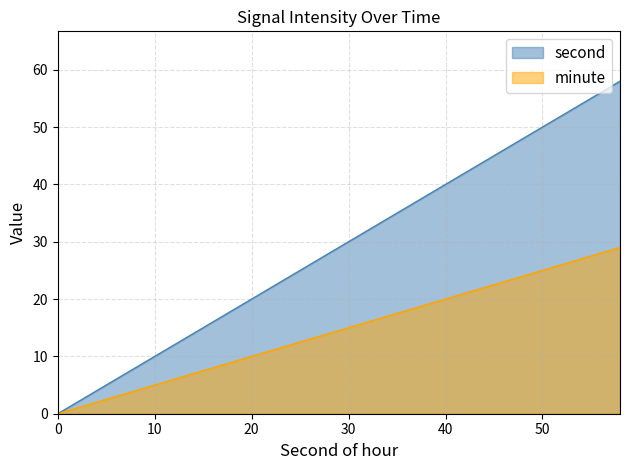

What is the difference between the values at 58 and 10?

48